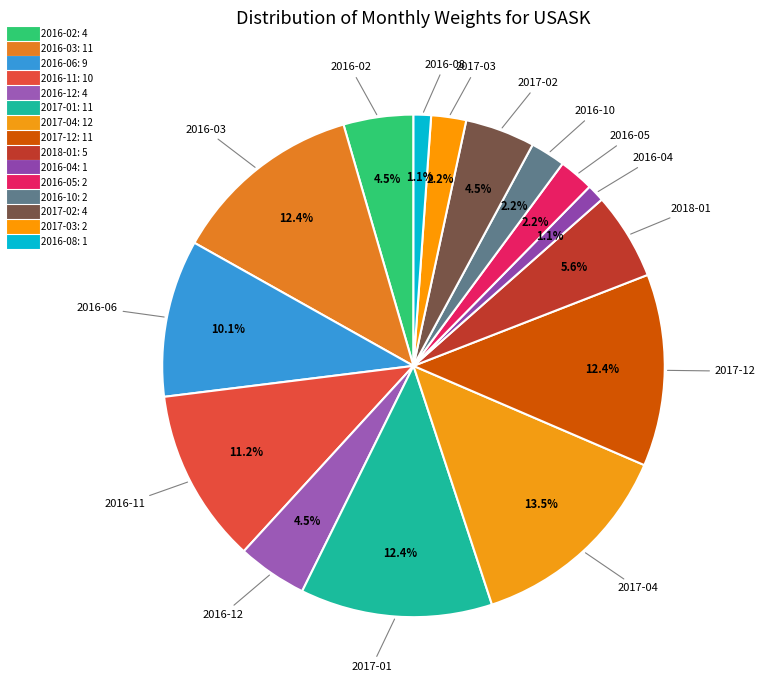

Count the number of slices in the pie.

15